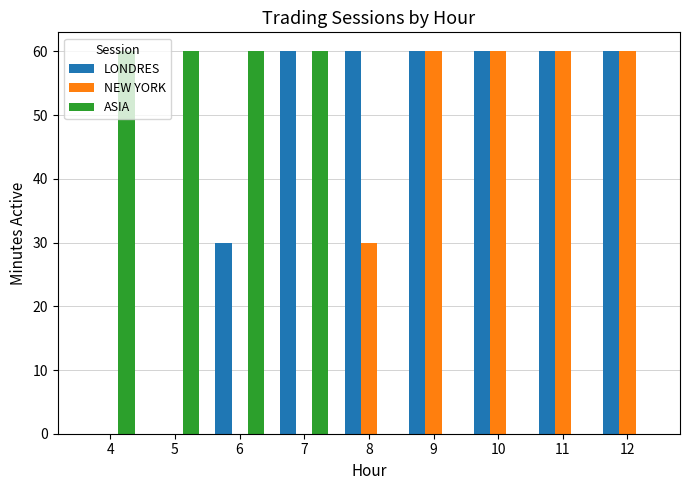

Between 8 and 10, which series saw the biggest shift?

NEW YORK